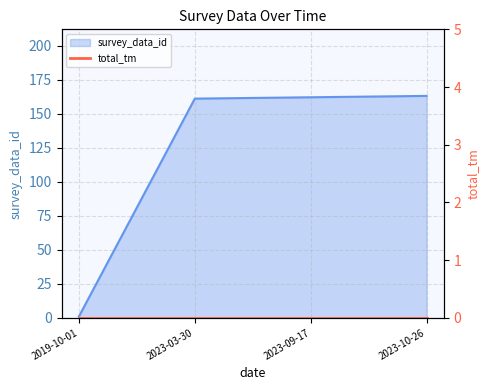

Which label corresponds to the smallest value in the chart?

2019-10-01